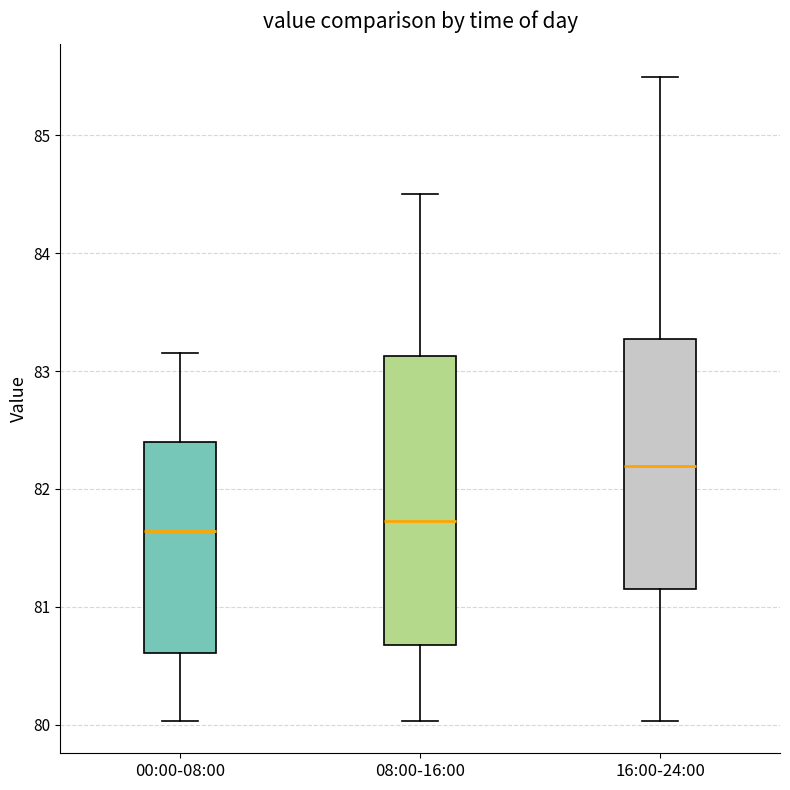

Reading left to right, read every box against the y-axis: the position of its median line, the range the box covers, and the ends of its whiskers. The values are not printed on the chart, so give them approximately, as read against the axis.

00:00-08:00: median 81.6, box 80.6 to 82.4, whiskers 80.0 to 83.2
08:00-16:00: median 81.7, box 80.7 to 83.1, whiskers 80.0 to 84.5
16:00-24:00: median 82.2, box 81.1 to 83.3, whiskers 80.0 to 85.5